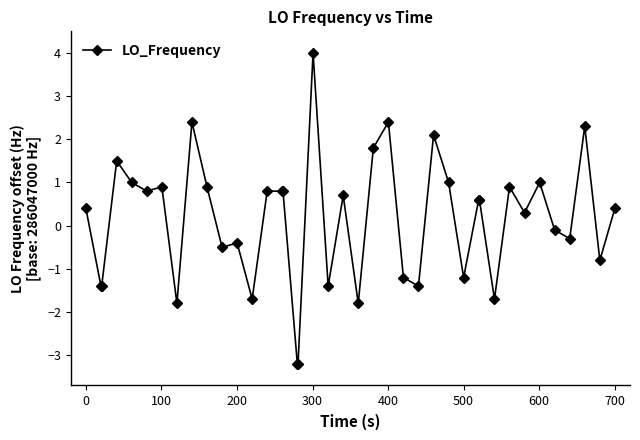

True or false: there are more than 1 points higher than both neighbors.

True